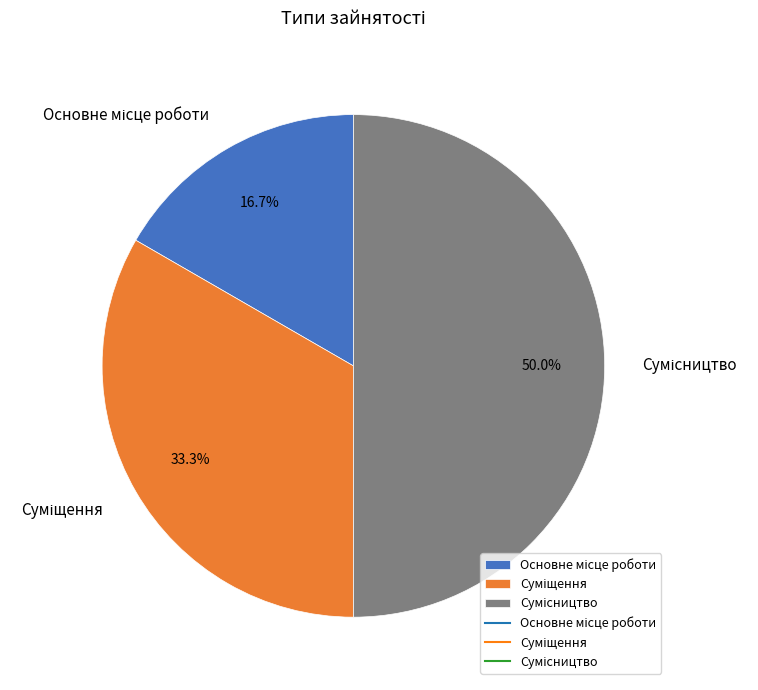

Is the sum of Суміщення and Основне місце роботи greater than half?

No